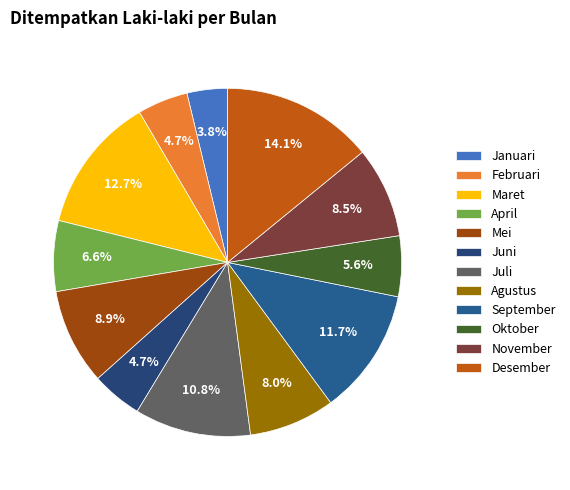

What is the smallest slice in the pie chart?

Januari